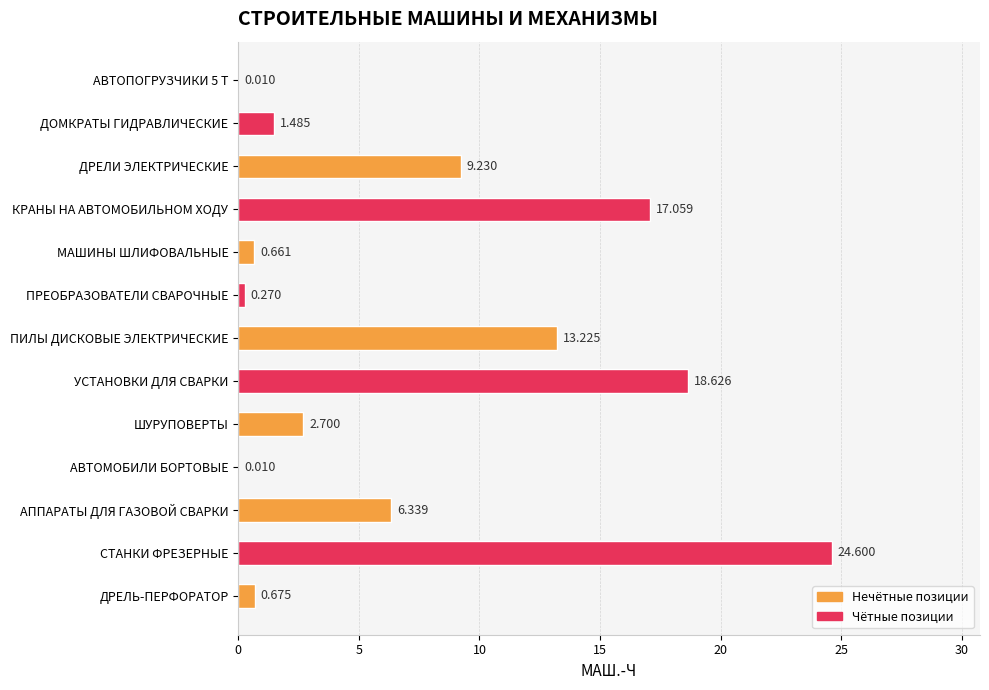

Between ПИЛЫ ДИСКОВЫЕ ЭЛЕКТРИЧЕСКИЕ and АВТОМОБИЛИ БОРТОВЫЕ, which is larger?

ПИЛЫ ДИСКОВЫЕ ЭЛЕКТРИЧЕСКИЕ